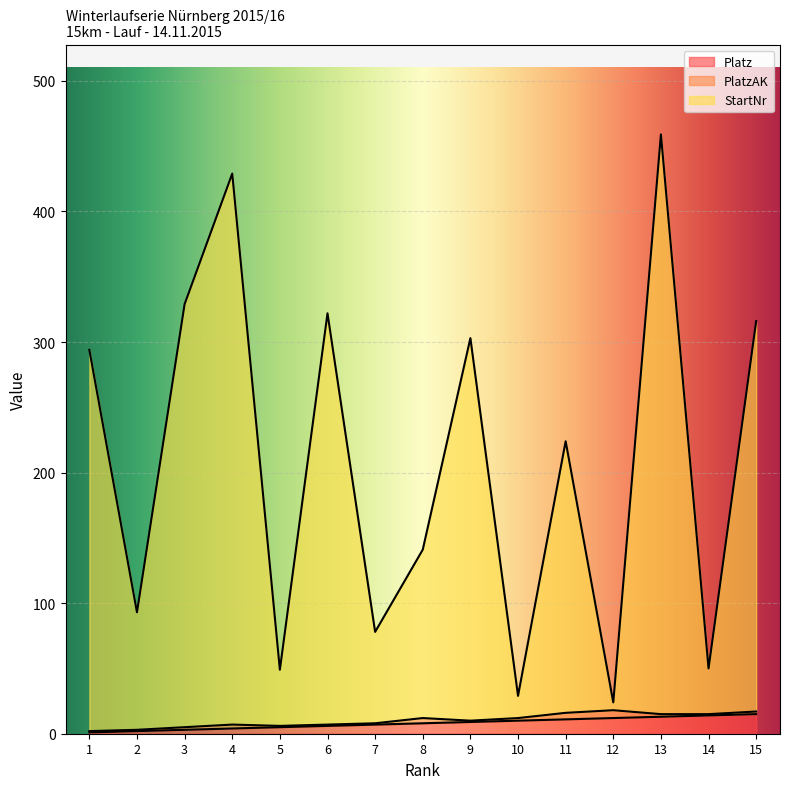

At how many categories does at least one series exceed 110?

9